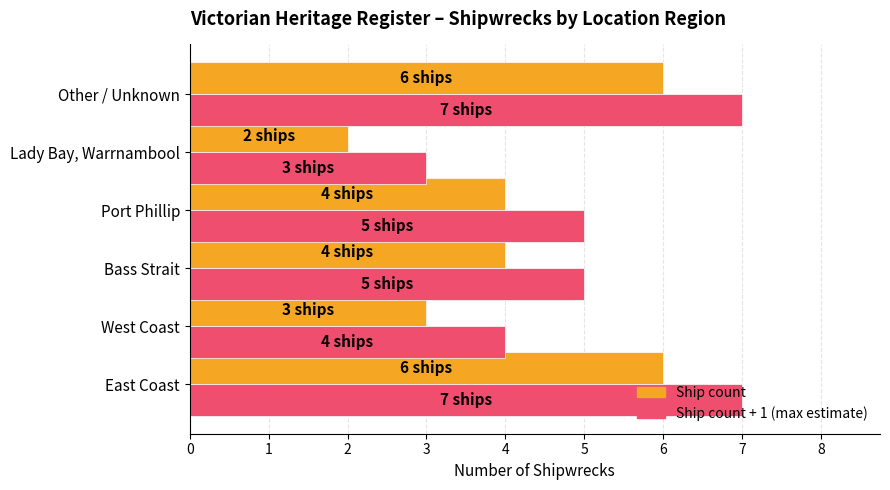

How many data points does each series have?

6